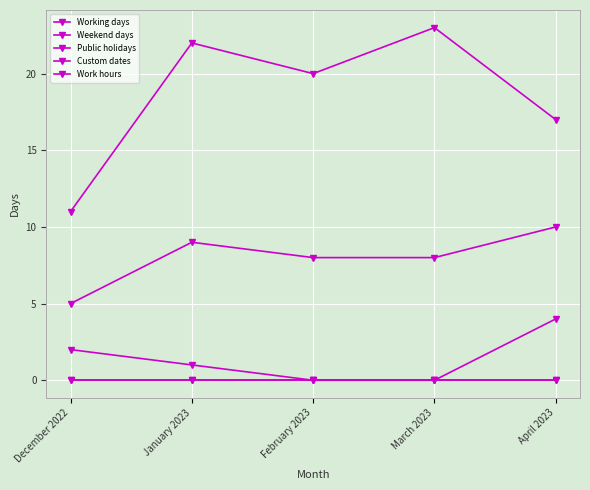

True or false: Public holidays and Custom dates cross at least once.

False